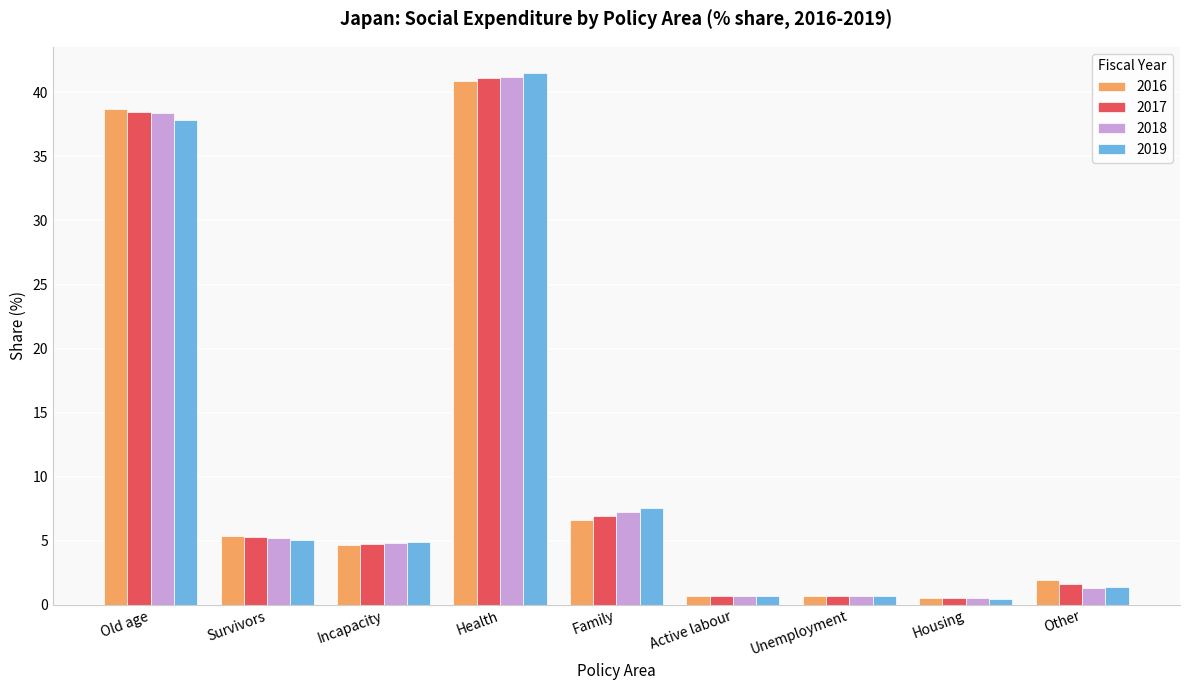

What is the difference between the second highest and minimum values in the 2016 series?

38.2